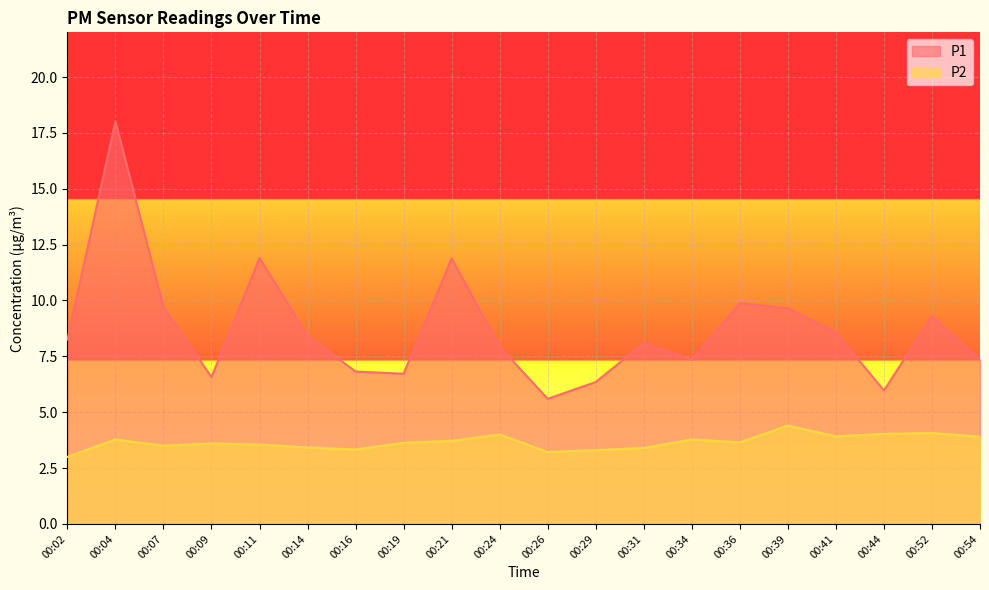

Where is P2 nearest to the value 3?

00:02